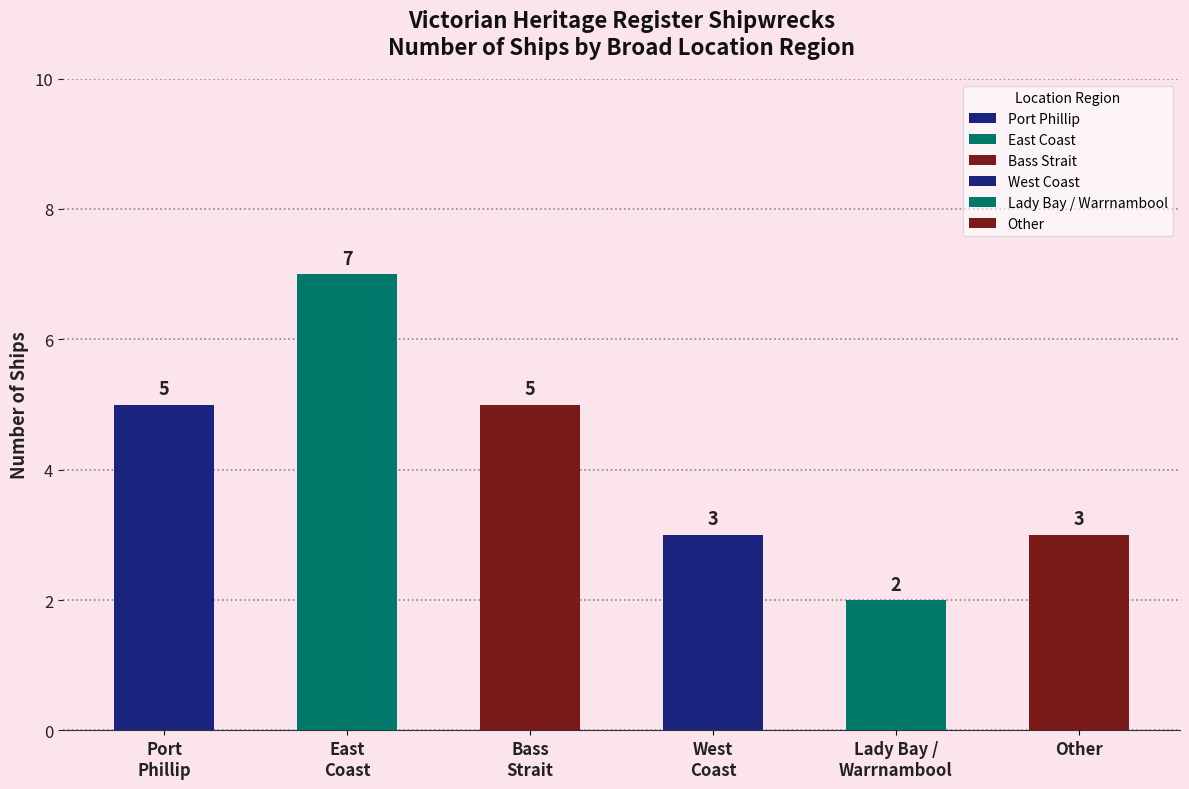

What is the approximate value at Lady Bay / Warrnambool?

2